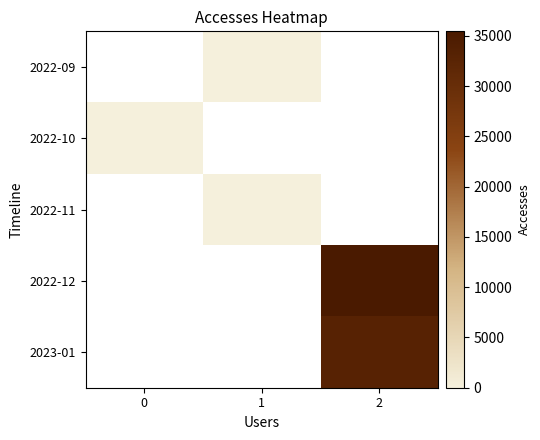

The value of 2023-01 at 2 is 48454.4. True or false?

False